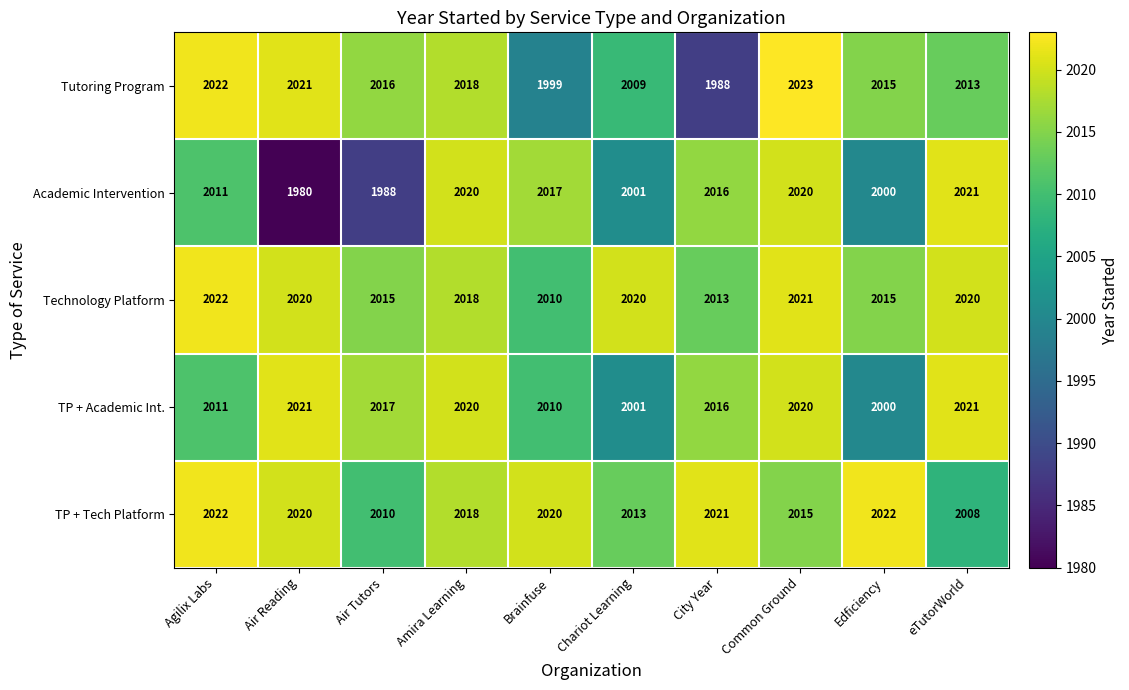

Is it true that TP + Tech Platform equals 1182 at Edficiency?

False